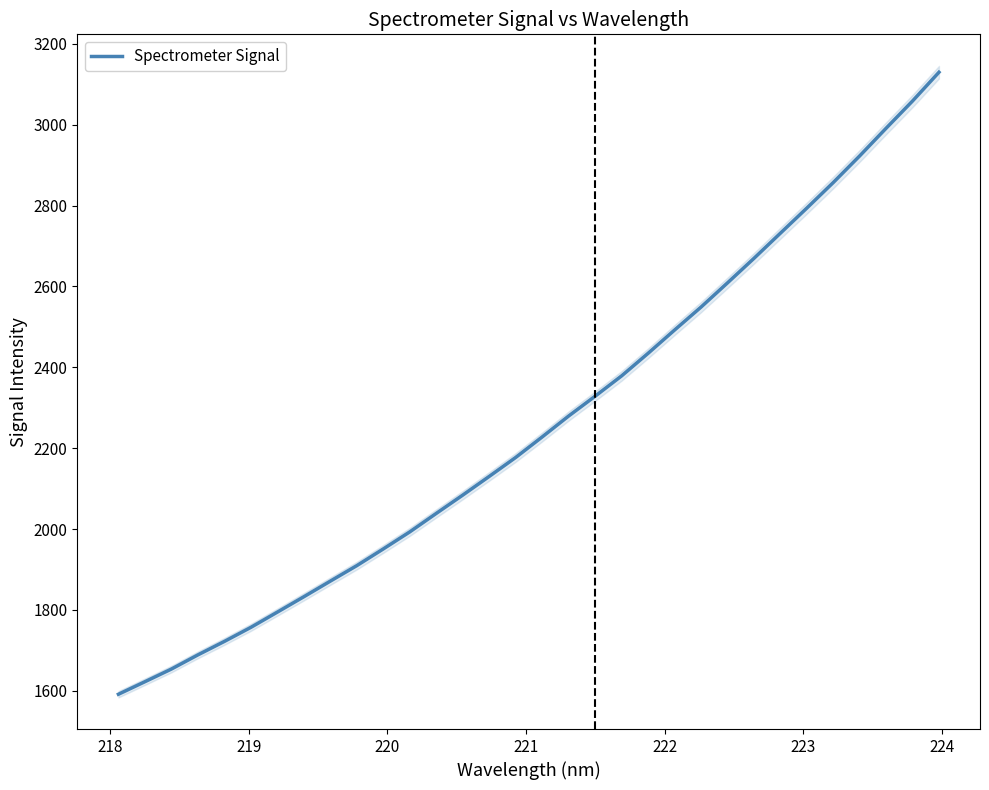

What is the lowest value of the Spectrometer Signal series?

1591.3